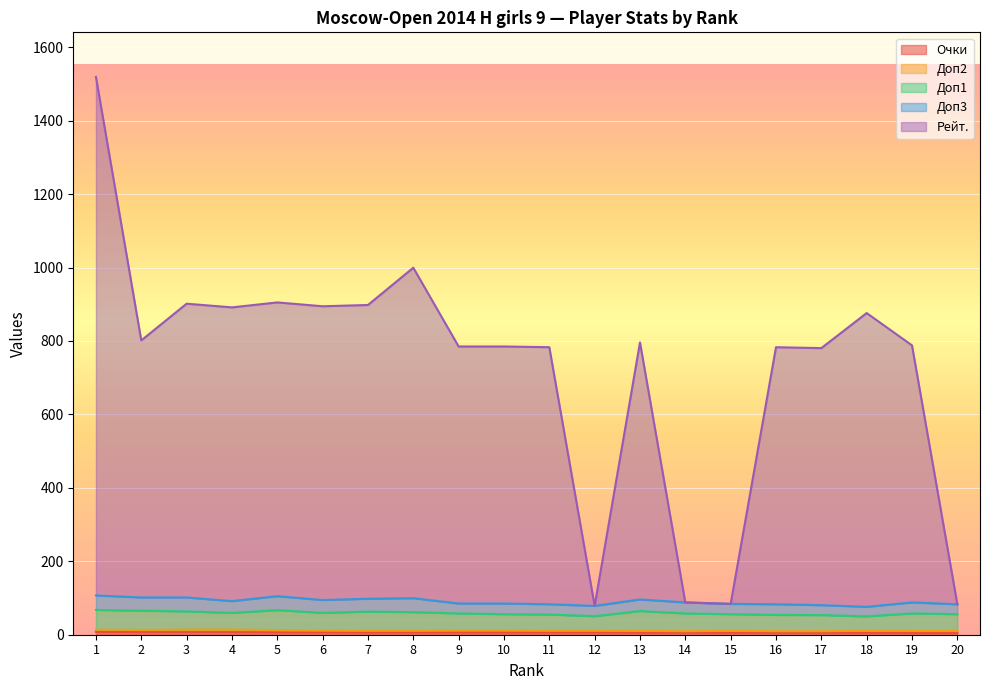

True or false: Рейт. has more than 1 interior local peaks.

True